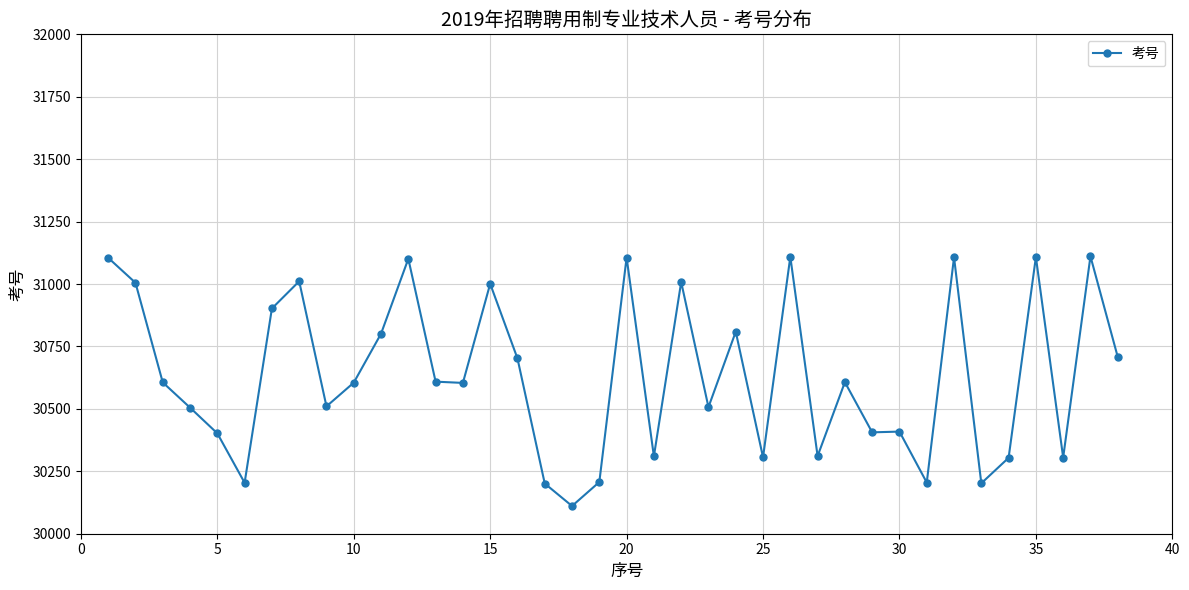

True or false: the data has more than 0 interior local peaks.

True